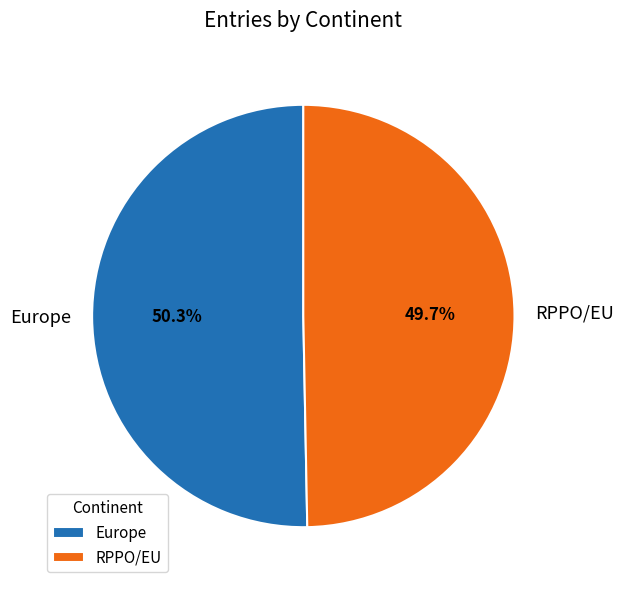

Which slice is the smallest?

RPPO/EU